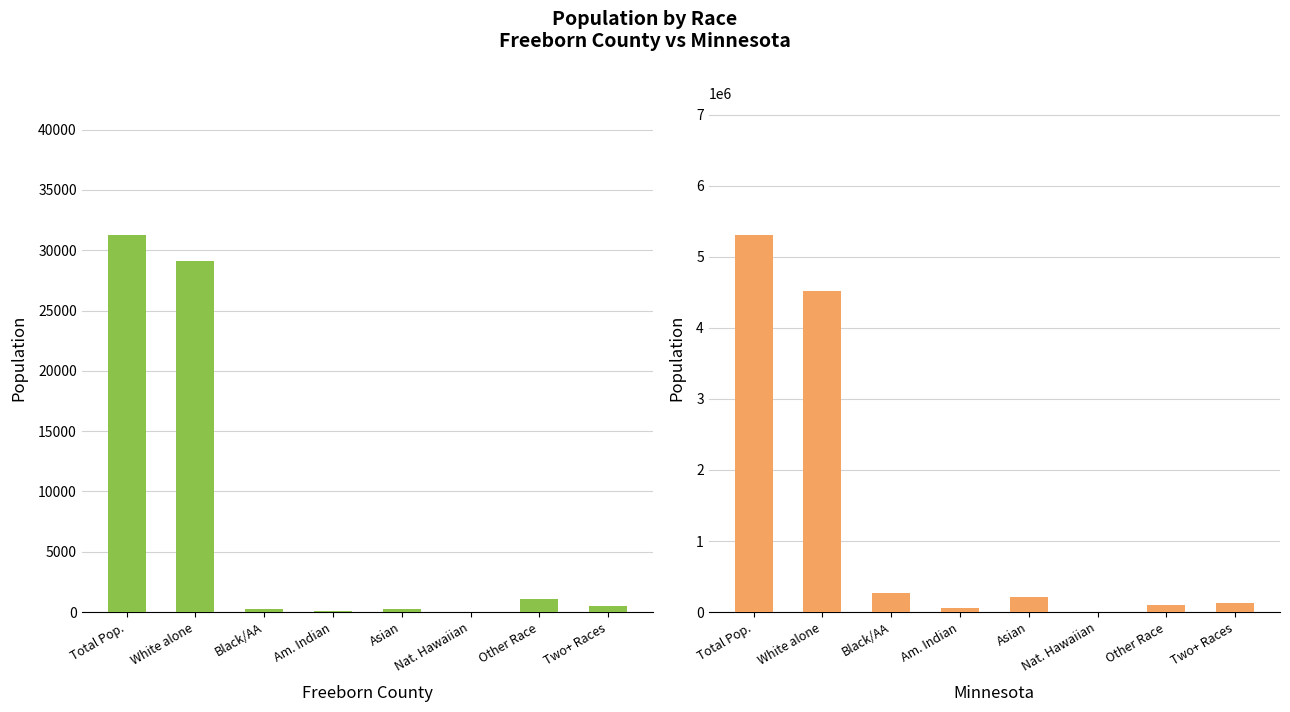

What is the sum of the Minnesota values at Asian and Other Race?

317234